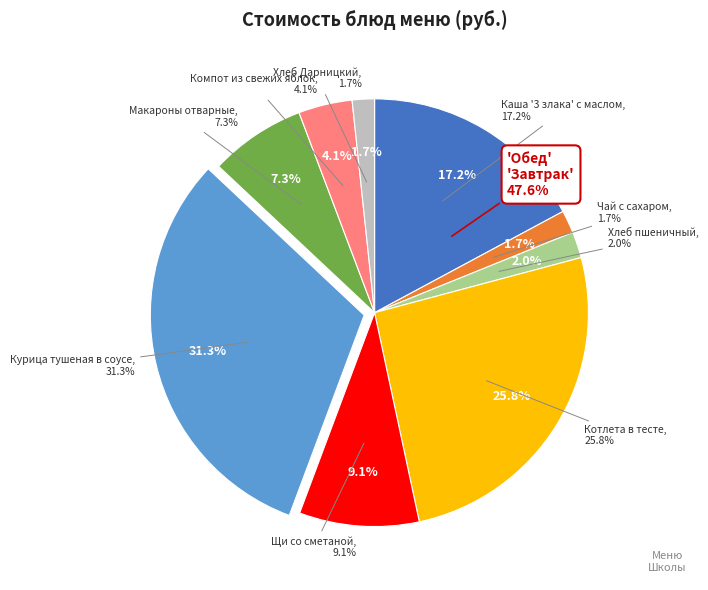

Rank the categories by value from highest to lowest.

Курица тушеная в соусе, Котлета в тесте, Каша '3 злака' с маслом, Щи со сметаной, Макароны отварные, Компот из свежих яблок, Хлеб пшеничный, Чай с сахаром, Хлеб Дарницкий